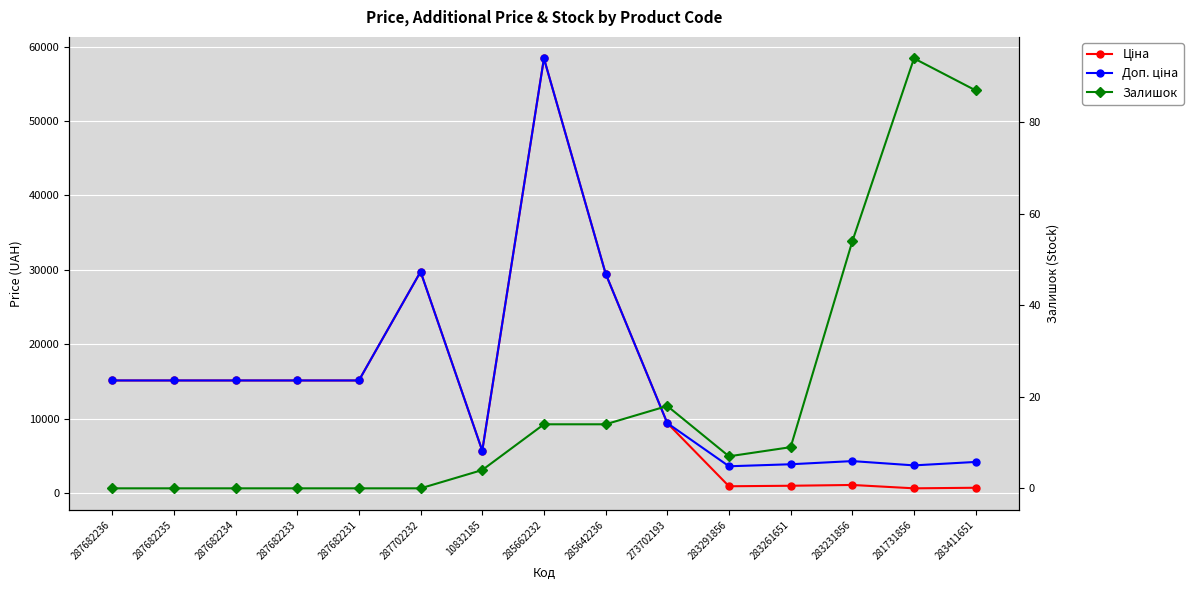

What is the approximate value of Доп. ціна at 287682231?

15120.0